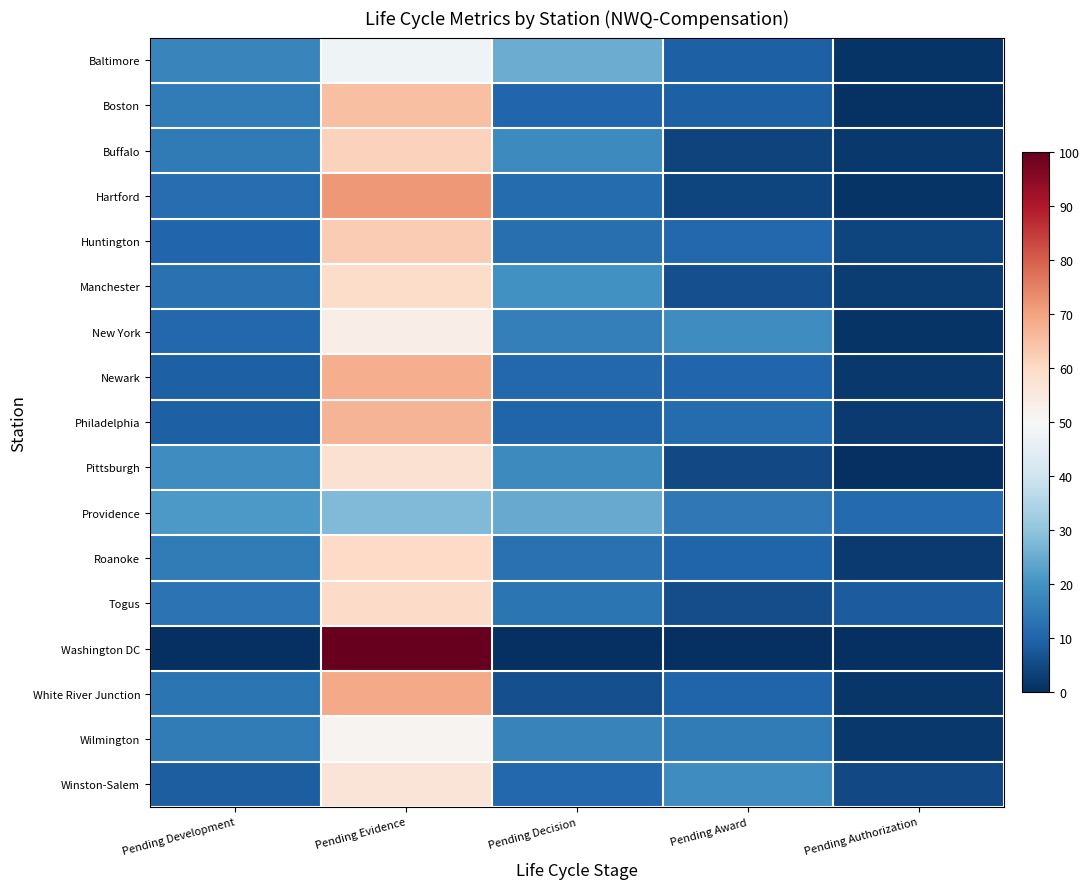

Reading left to right, list all the values displayed in this chart.

Baltimore: Pending Development=16.9	Pending Evidence=47.9	Pending Decision=25.2	Pending Award=9.3	Pending Authorization=0.8
Boston: Pending Development=15.0	Pending Evidence=65.0	Pending Decision=10.2	Pending Award=9.1	Pending Authorization=0.6
Buffalo: Pending Development=14.8	Pending Evidence=61.6	Pending Decision=18.2	Pending Award=3.7	Pending Authorization=1.6
Hartford: Pending Development=11.8	Pending Evidence=71.7	Pending Decision=11.4	Pending Award=4.2	Pending Authorization=1.0
Huntington: Pending Development=10.2	Pending Evidence=62.6	Pending Decision=12.4	Pending Award=10.8	Pending Authorization=4.1
Manchester: Pending Development=12.8	Pending Evidence=59.0	Pending Decision=19.7	Pending Award=6.2	Pending Authorization=2.4
New York: Pending Development=10.8	Pending Evidence=53.2	Pending Decision=16.0	Pending Award=19.1	Pending Authorization=0.9
Newark: Pending Development=9.1	Pending Evidence=68.2	Pending Decision=10.7	Pending Award=10.4	Pending Authorization=1.6
Philadelphia: Pending Development=9.0	Pending Evidence=67.1	Pending Decision=10.1	Pending Award=11.5	Pending Authorization=2.3
Pittsburgh: Pending Development=19.1	Pending Evidence=57.6	Pending Decision=18.0	Pending Award=5.0	Pending Authorization=0.3
Providence: Pending Development=21.2	Pending Evidence=28.1	Pending Decision=24.9	Pending Award=14.4	Pending Authorization=11.3
Roanoke: Pending Development=15.1	Pending Evidence=60.1	Pending Decision=12.6	Pending Award=10.0	Pending Authorization=2.2
Togus: Pending Development=13.1	Pending Evidence=59.6	Pending Decision=13.3	Pending Award=5.6	Pending Authorization=8.4
Washington DC: Pending Development=0.0	Pending Evidence=100.0	Pending Decision=0.0	Pending Award=0.0	Pending Authorization=0.0
White River Junction: Pending Development=13.5	Pending Evidence=68.9	Pending Decision=6.0	Pending Award=10.1	Pending Authorization=1.5
Wilmington: Pending Development=15.2	Pending Evidence=51.2	Pending Decision=16.5	Pending Award=15.2	Pending Authorization=1.8
Winston-Salem: Pending Development=8.8	Pending Evidence=56.4	Pending Decision=10.7	Pending Award=19.1	Pending Authorization=5.0